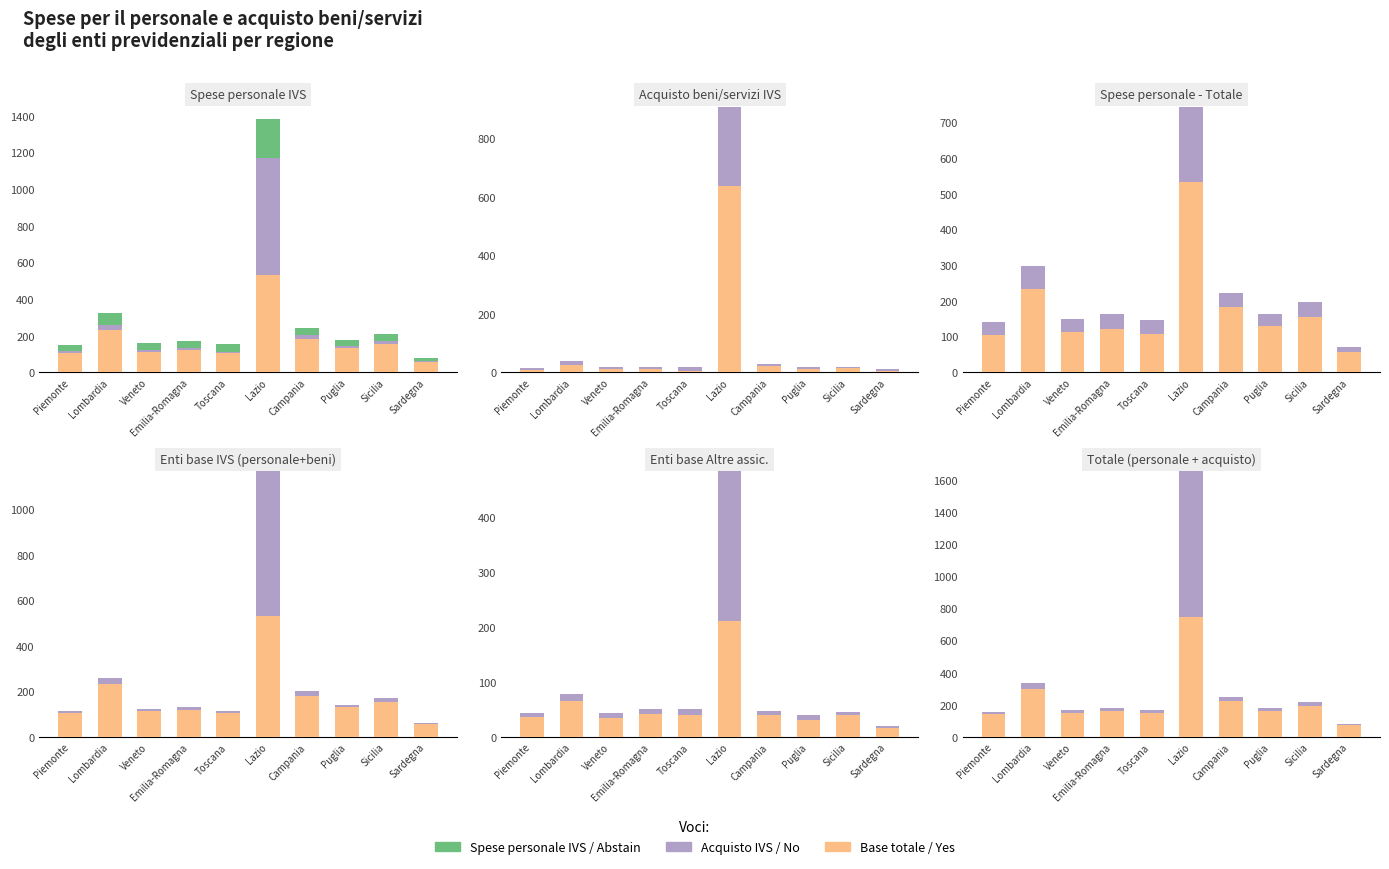

How many bars are there in each group?

3